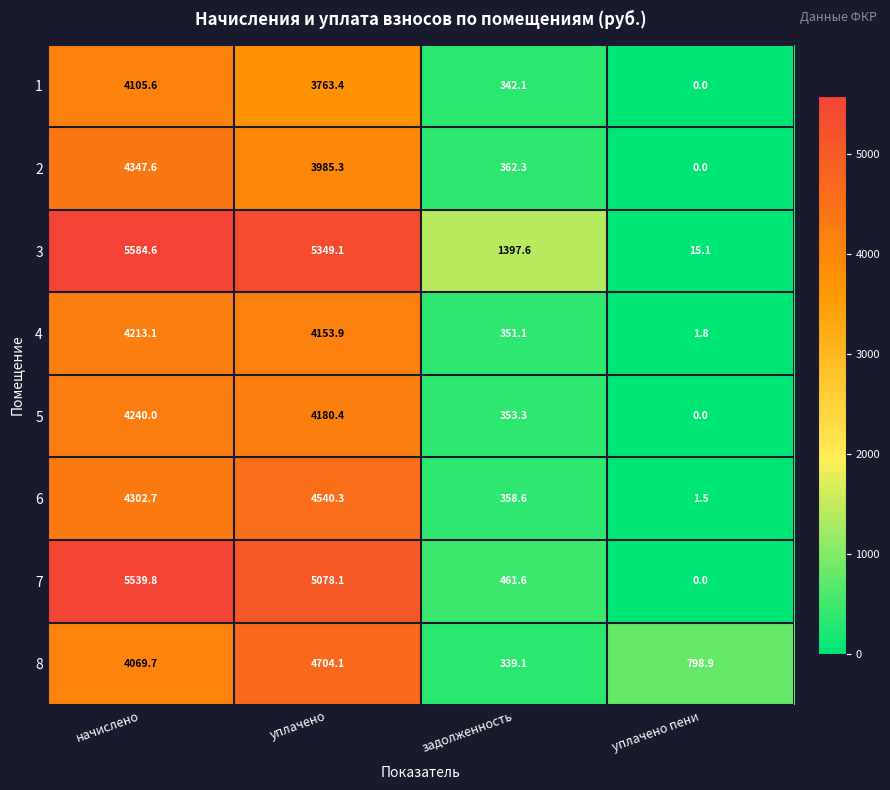

Which category has the highest value across all series?

начислено